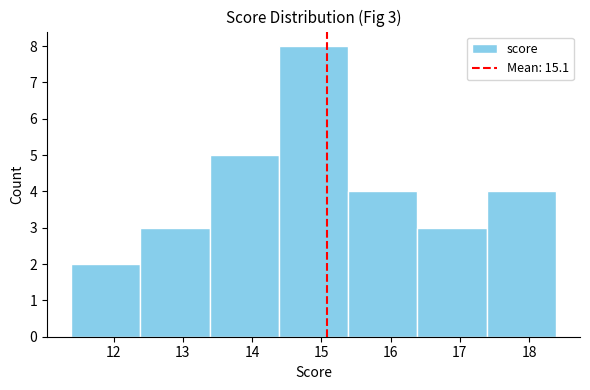

Over which range of the x-axis is the bar tallest?

14.4 to 15.4